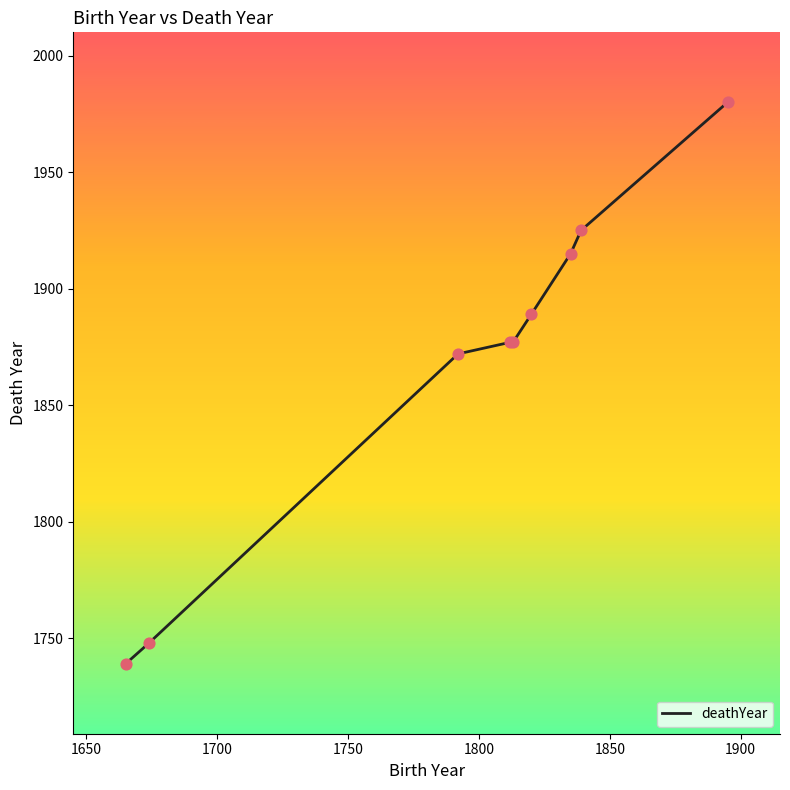

What is the maximum value shown in the chart?

1980